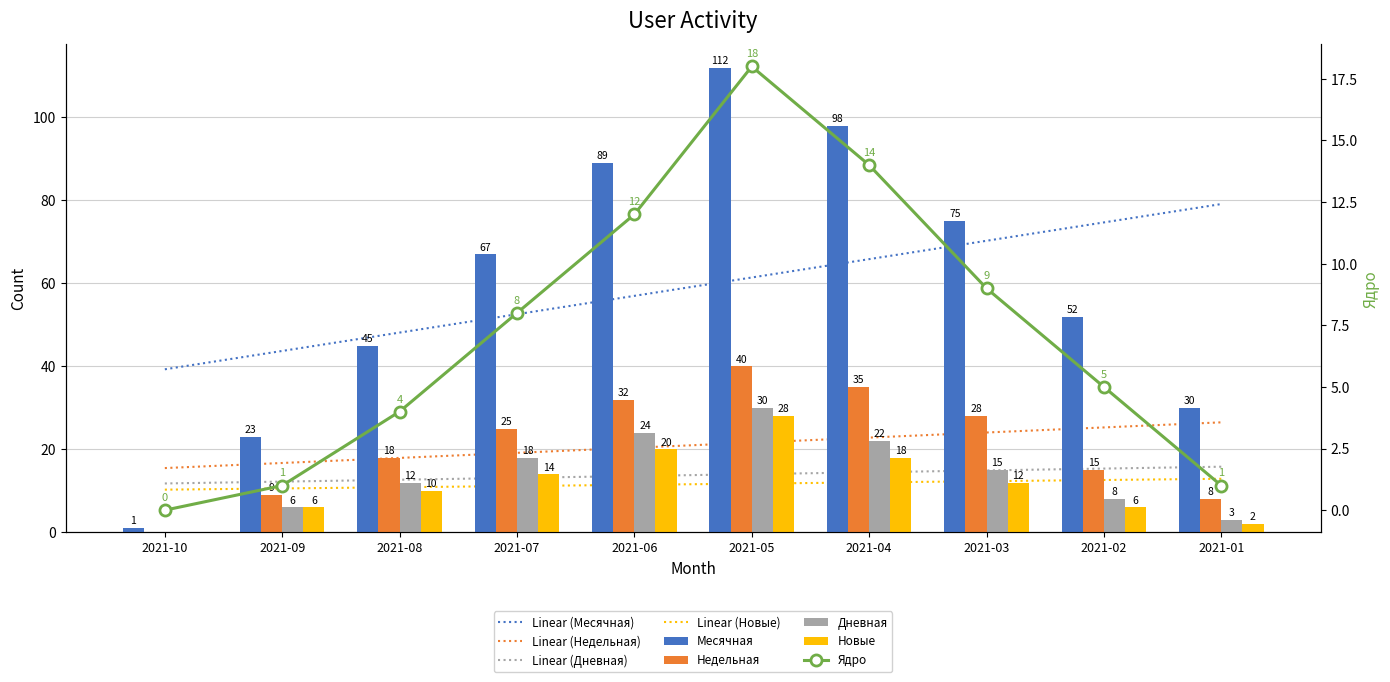

At how many categories does at least one series exceed 75?

3